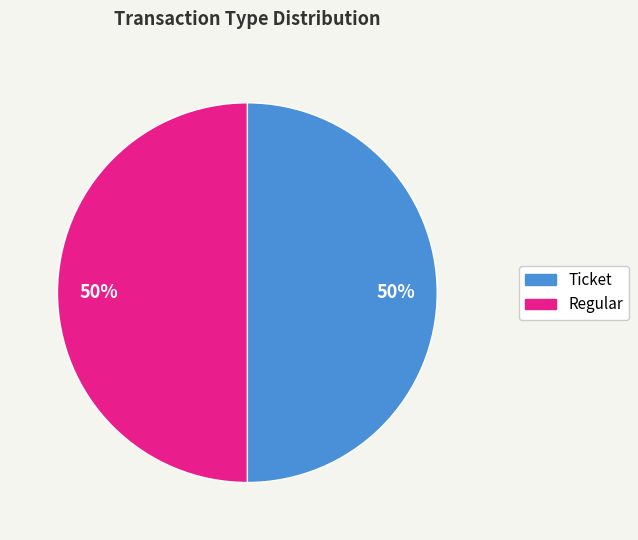

The Ticket slice represents 12% of the pie. True or false?

False